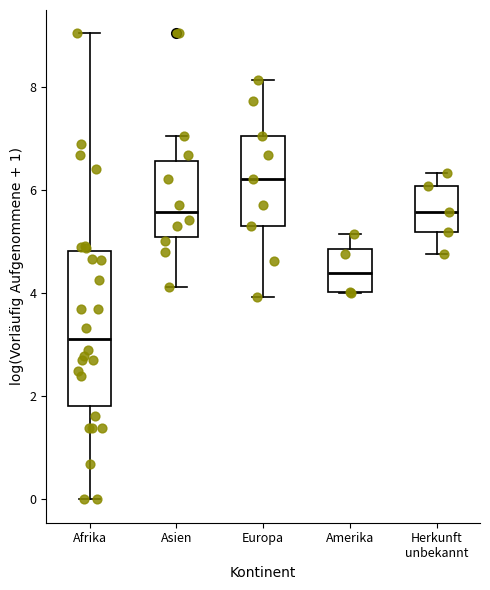

Reading left to right, read every box against the y-axis: the position of its median line, the range the box covers, and the ends of its whiskers. The values are not printed on the chart, so give them approximately, as read against the axis.

Afrika: median 3.2, box 1.8 to 4.8, whiskers 0.0 to 9.0
Asien: median 5.6, box 5.0 to 6.6, whiskers 4.2 to 7.0
Europa: median 6.2, box 5.4 to 7.0, whiskers 4.0 to 8.2
Amerika: median 4.4, box 4.0 to 4.8, whiskers 4.0 to 5.2
Herkunft unbekannt: median 5.6, box 5.2 to 6.0, whiskers 4.8 to 6.4